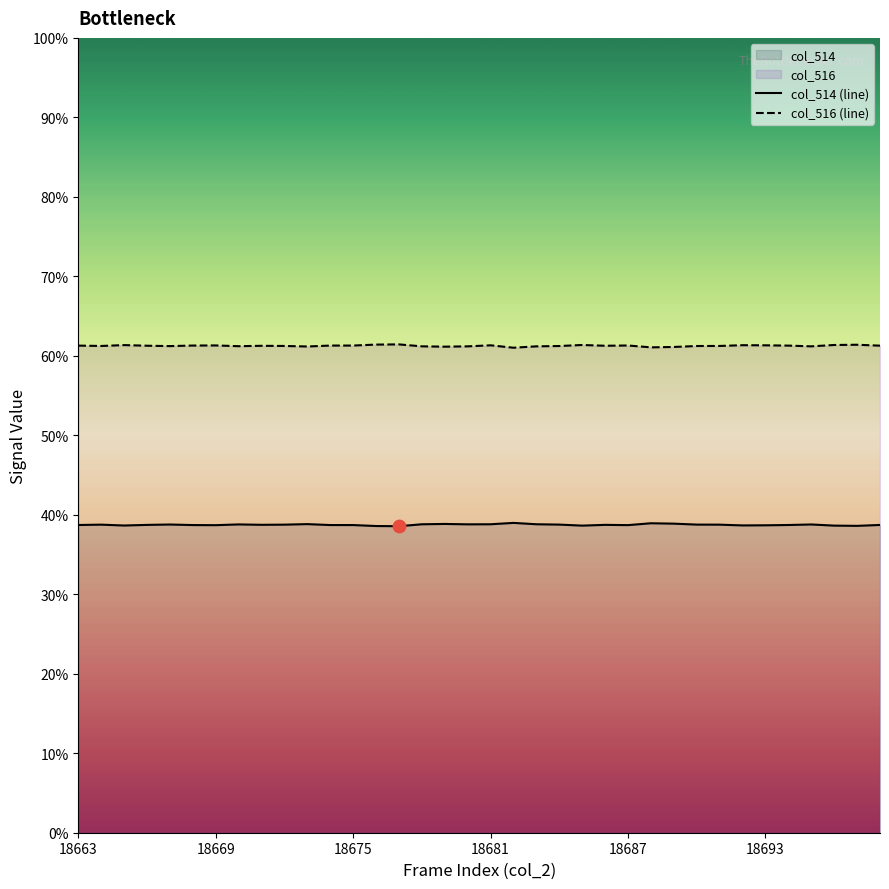

Which series has the widest spread of Y values?

col_514 (line)